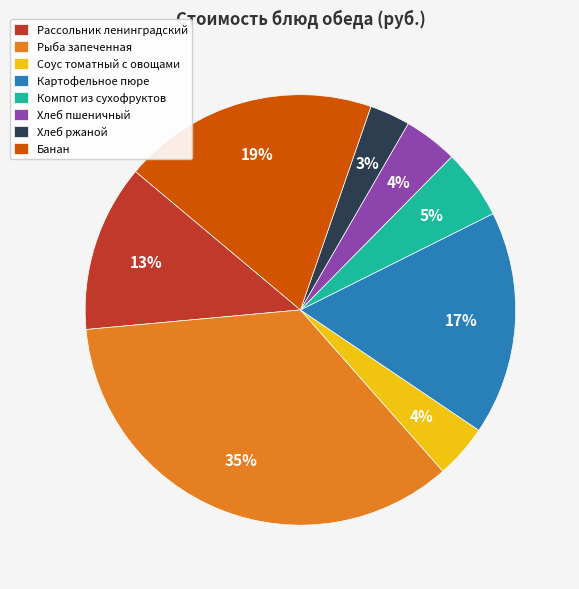

Which slice is the smallest?

Хлеб ржаной